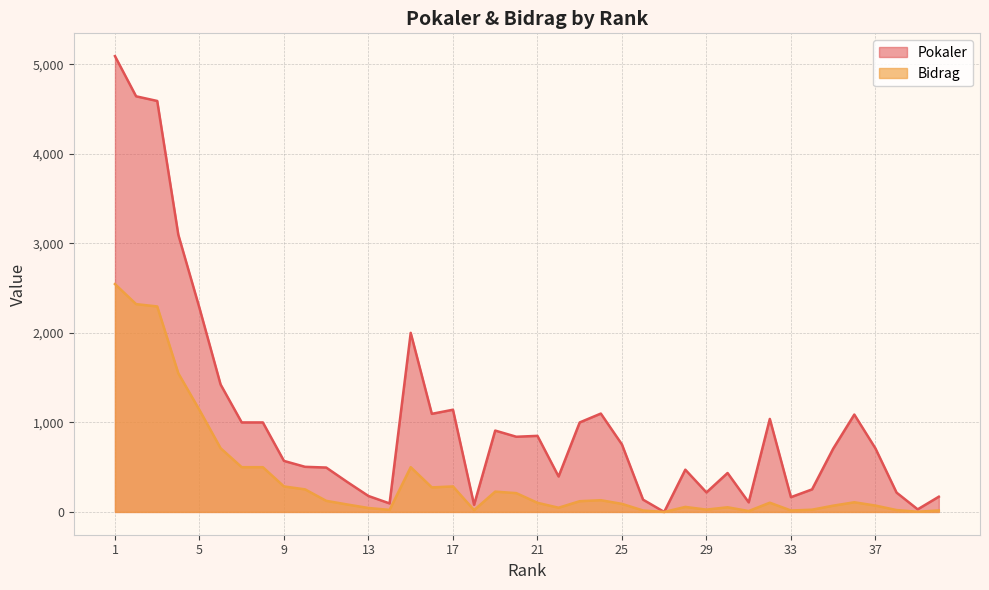

Reading left to right, extract all data points from this chart.

Pokaler: 1=5093	2=4644	3=4592	4=3096	5=2279	6=1424	7=1000	8=1000	9=570	10=504	11=496	12=334	13=178	14=95	15=2001	16=1096	17=1142	18=80	19=909	20=840	21=850	22=396	23=1000	24=1099	25=754	26=137	27=0	28=472	29=218	30=435	31=107	32=1039	33=165	34=252	35=707	36=1088	37=710	38=216	39=29	40=170
Bidrag: 1=2546	2=2322	3=2296	4=1548	5=1139	6=712	7=500	8=500	9=285	10=252	11=124	12=83	13=44	14=23	15=500	16=274	17=285	18=20	19=227	20=210	21=102	22=47	23=120	24=131	25=90	26=16	27=0	28=56	29=26	30=52	31=10	32=103	33=16	34=25	35=70	36=108	37=71	38=21	39=2	40=17